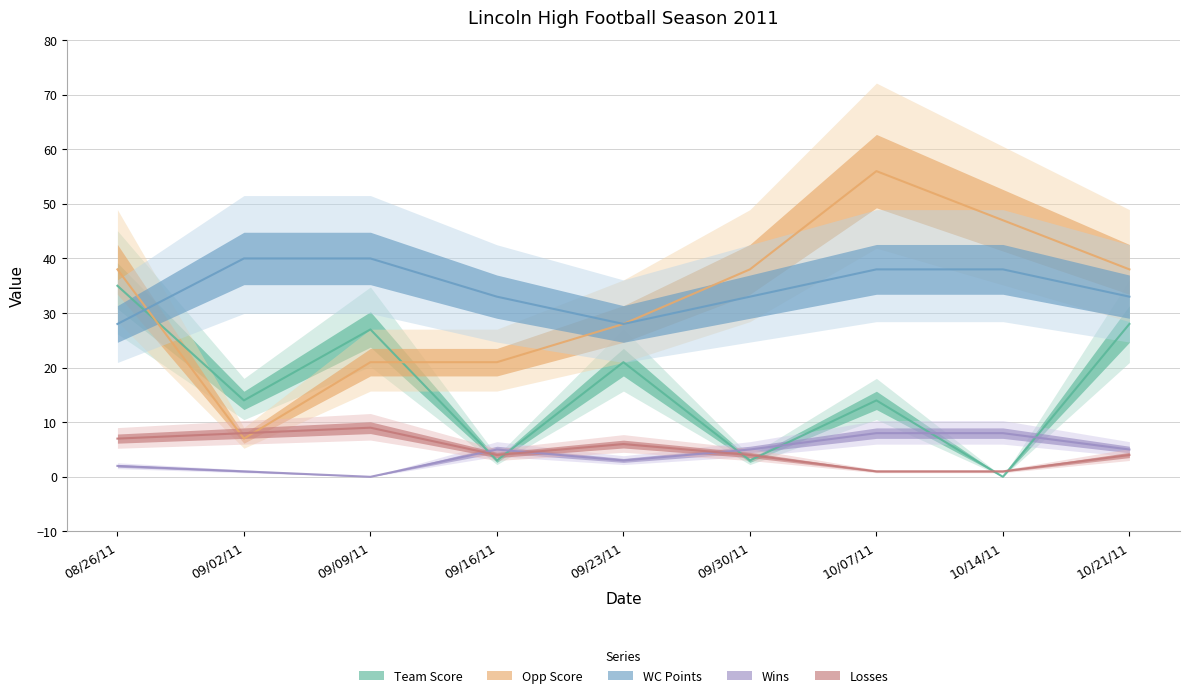

At which label does Opp Score reach its peak?

10/07/11